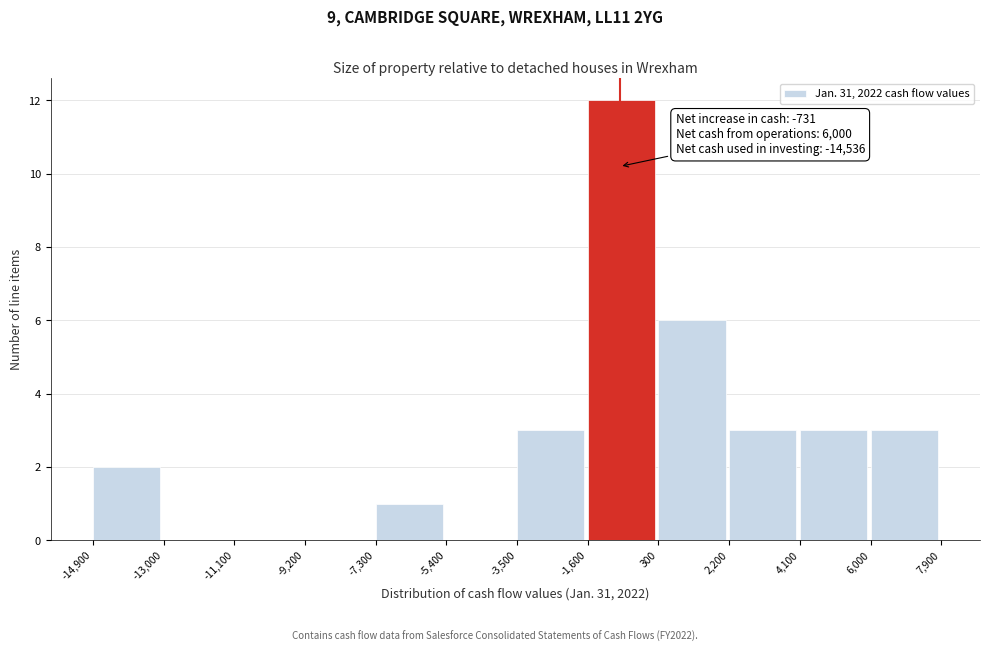

Over which range of the x-axis is the bar tallest?

-1,600 to 300